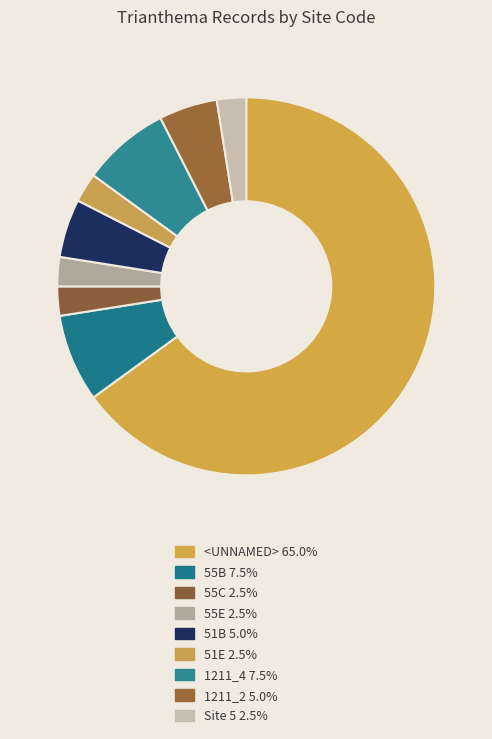

How much of the chart is everything except Site 5?

97.5%